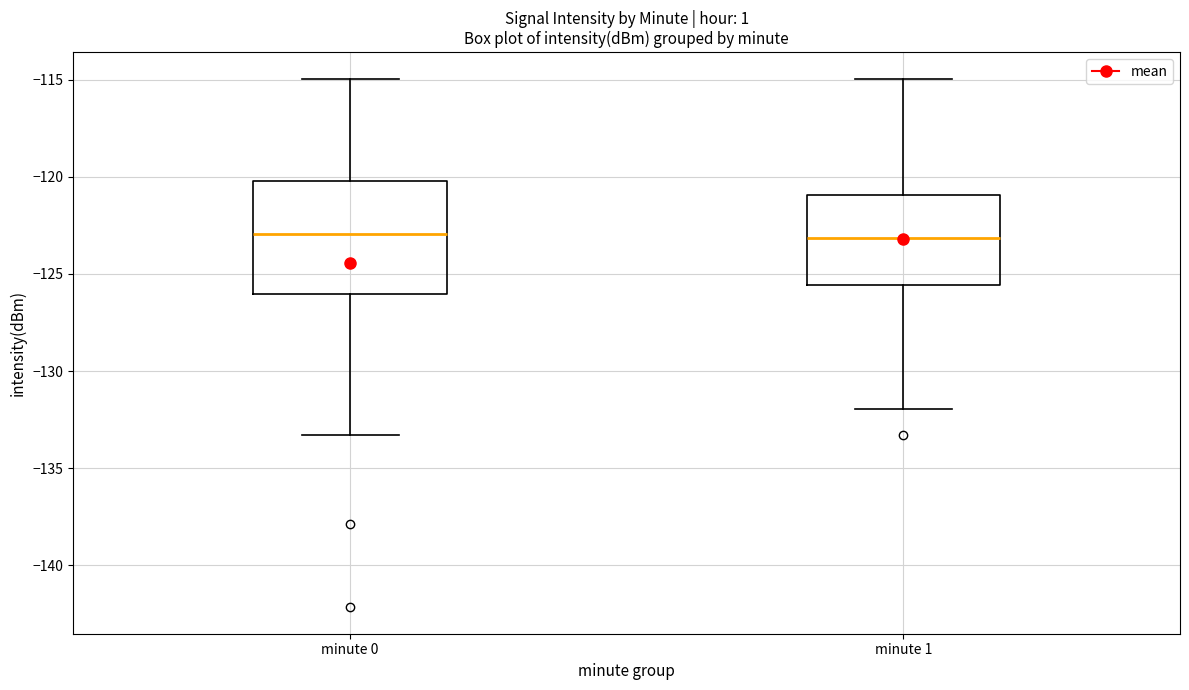

Reading left to right, transcribe this box plot: for each box, give where its median line is, the range the box spans, and where its two whiskers end, as read against the y-axis. The values are not printed on the chart, so give them approximately, as read against the axis.

minute 0: median -123.0, box -126.0 to -120.0, whiskers -133.5 to -115.0
minute 1: median -123.0, box -125.5 to -121.0, whiskers -132.0 to -115.0